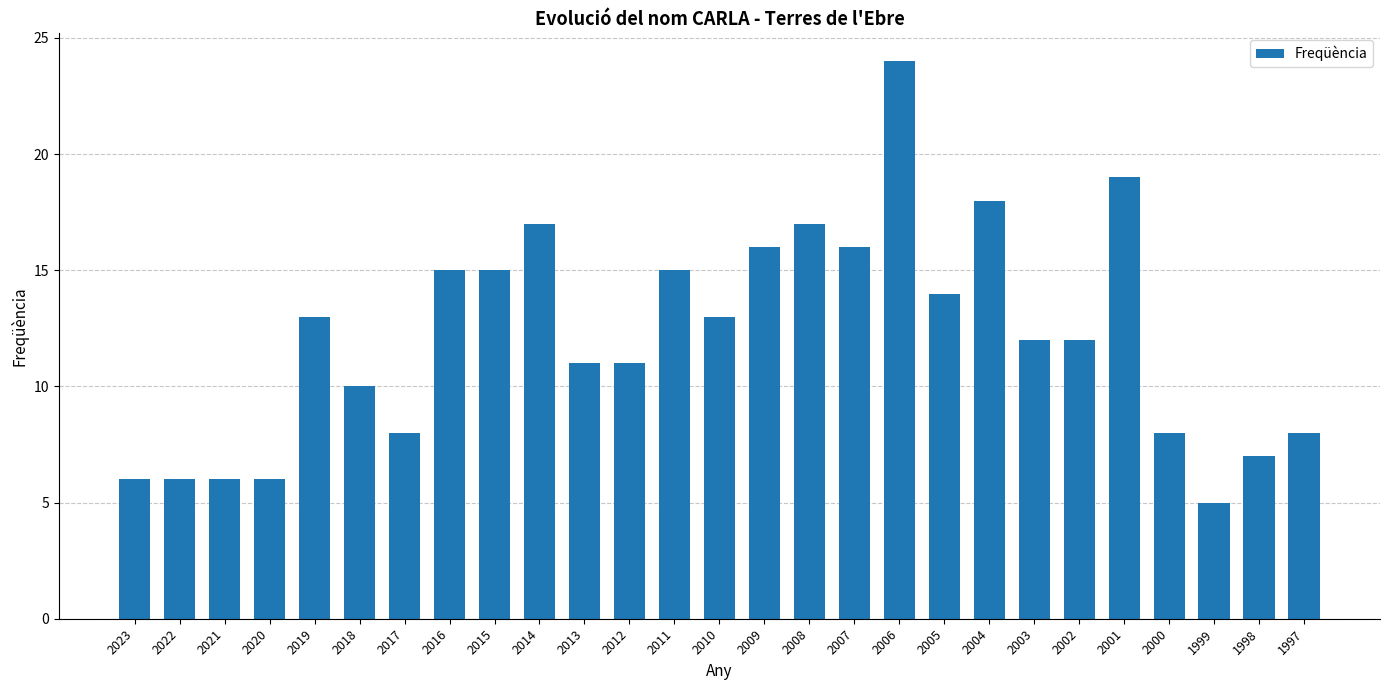

True or false: the data shows 11 at 2000.

False